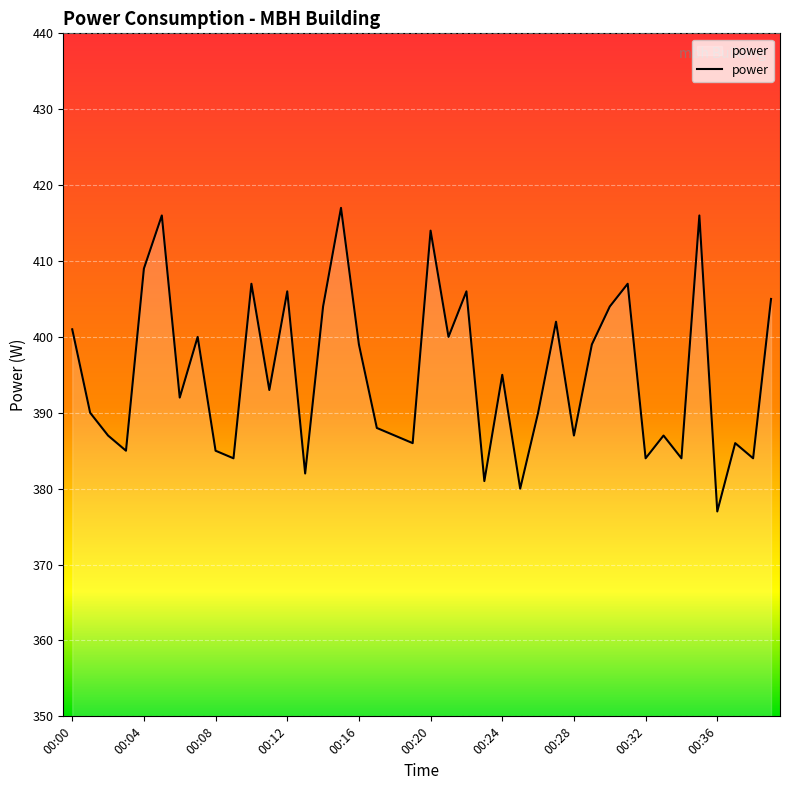

How many lines are shown in the chart?

1